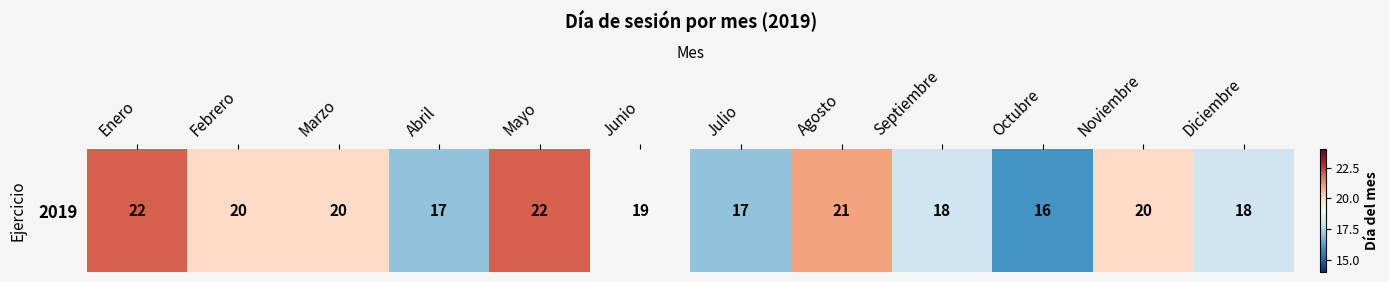

What is the difference between the maximum and minimum values?

6